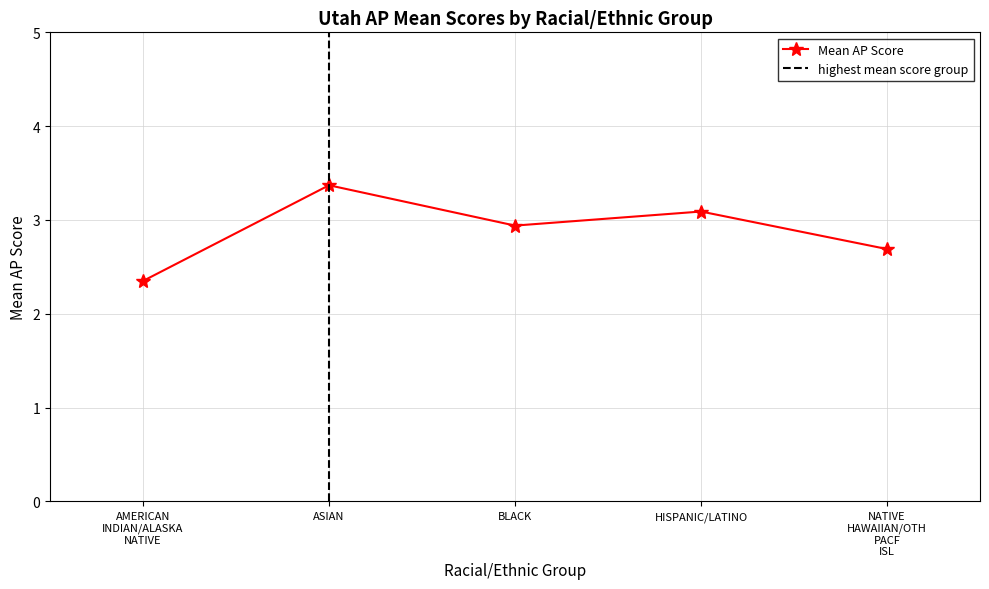

What is the change in value from BLACK to NATIVE HAWAIIAN/OTH PACF ISL?

-0.2